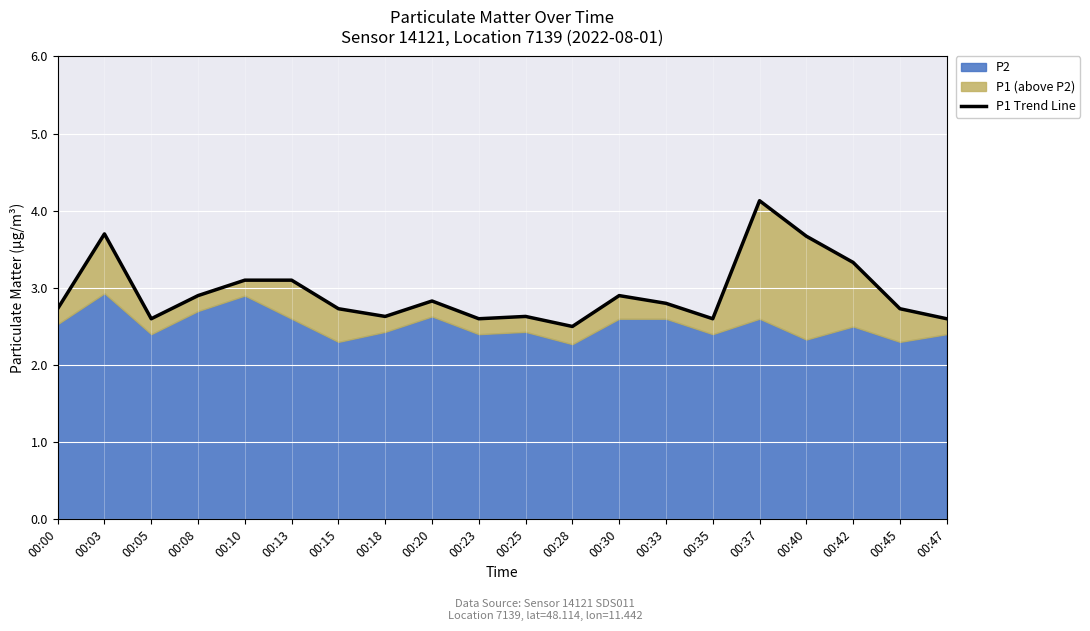

How many points are higher than both their immediate neighbors (excluding endpoints)?

5